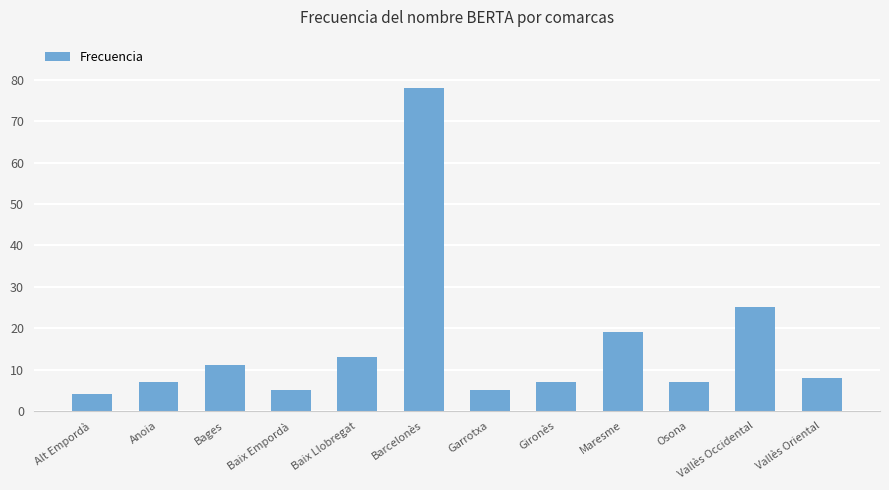

What is the label of the 6th bar from the left?

Barcelonès